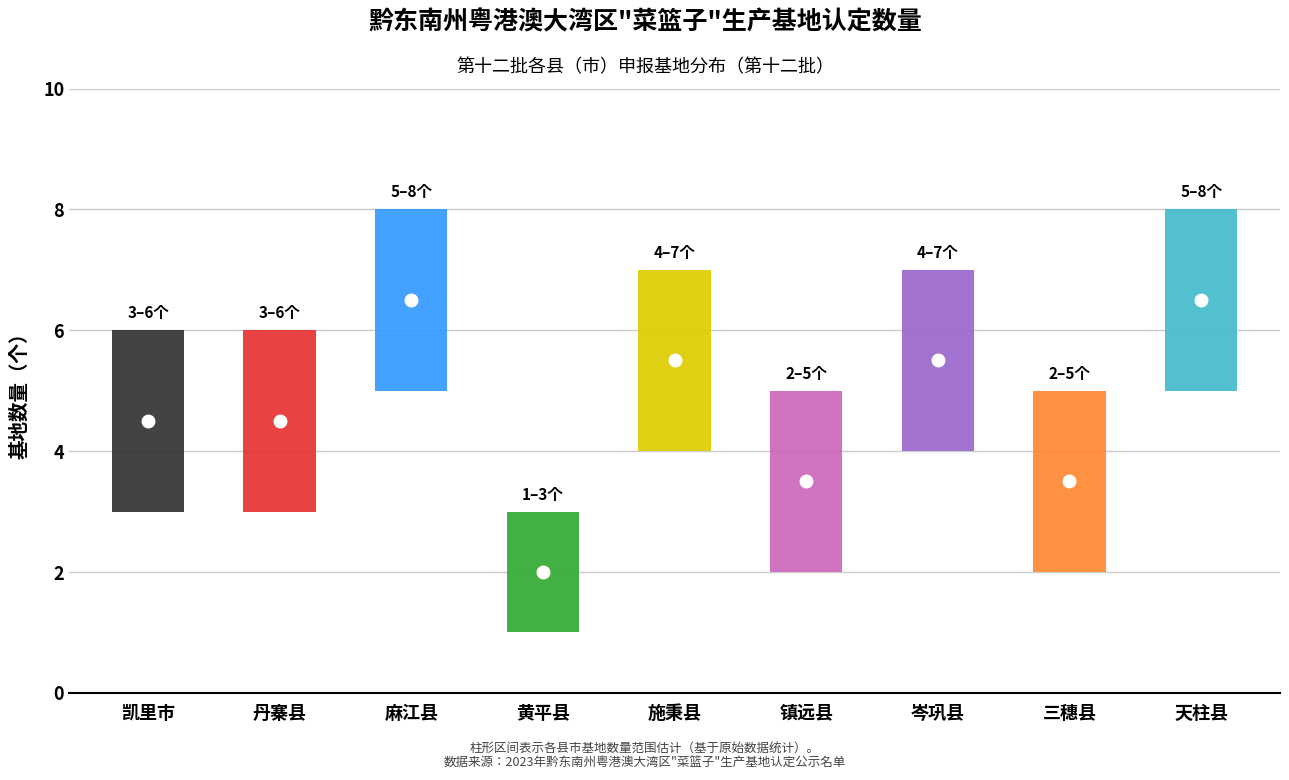

What is the label of the 9th point from the left?

天柱县